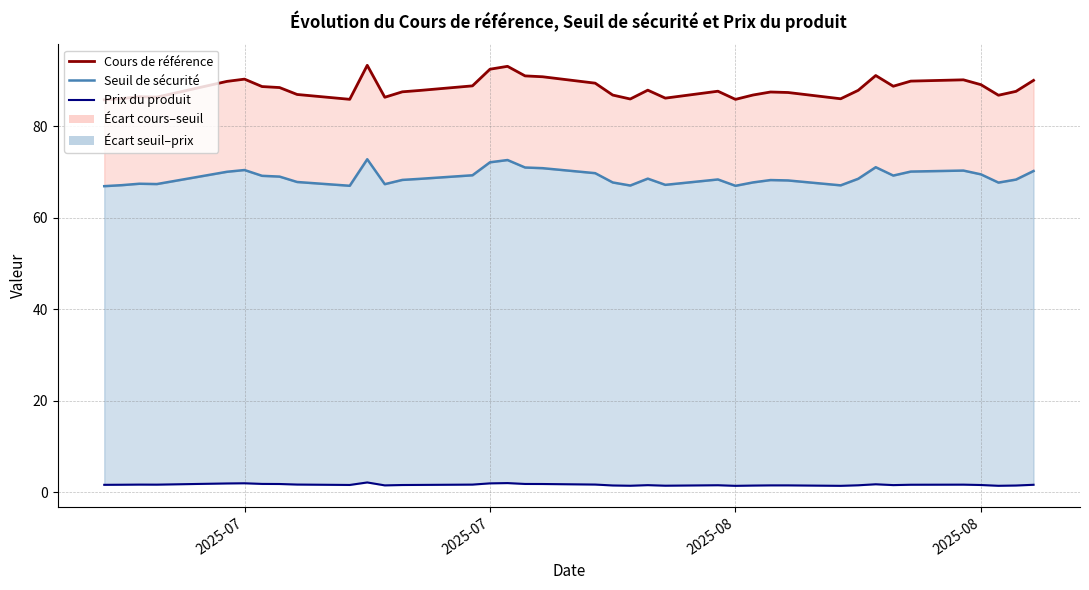

What is the average value of the Seuil de sécurité series?

68.9